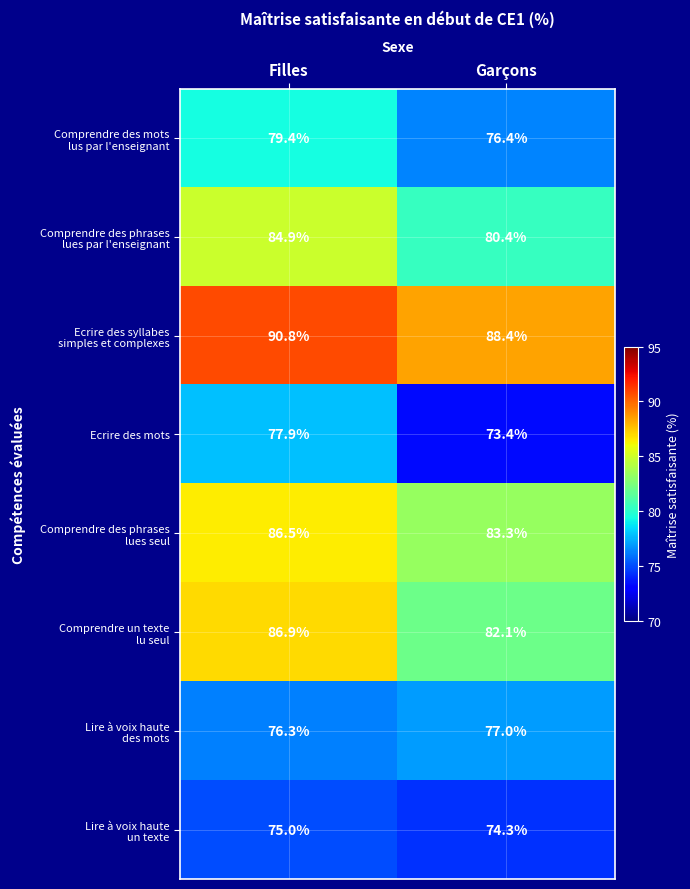

What is the spread (max minus min) of values at Filles?

15.8